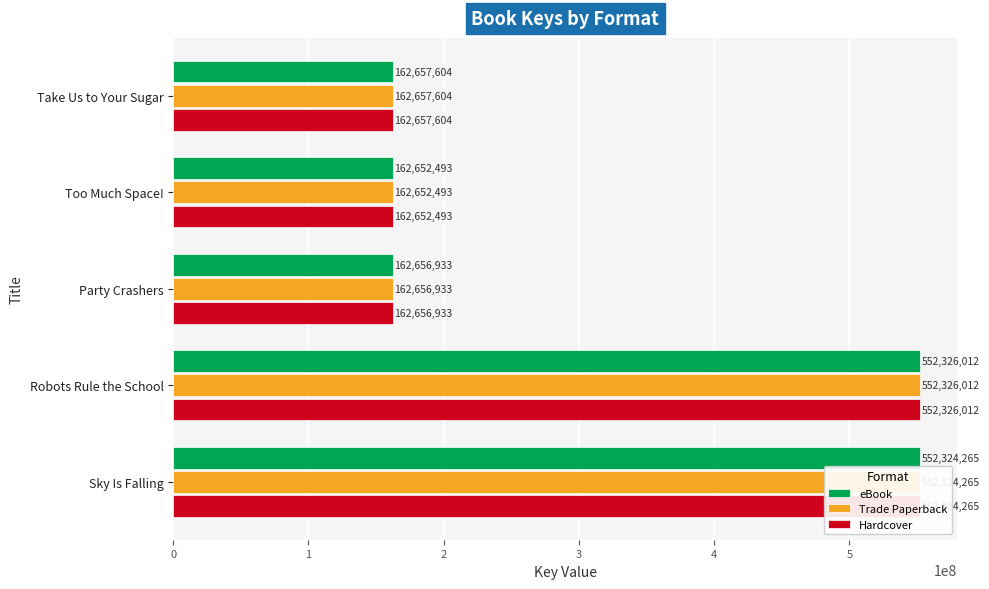

True or false: Trade Paperback has a value of 95476159 at Too Much Space!.

False